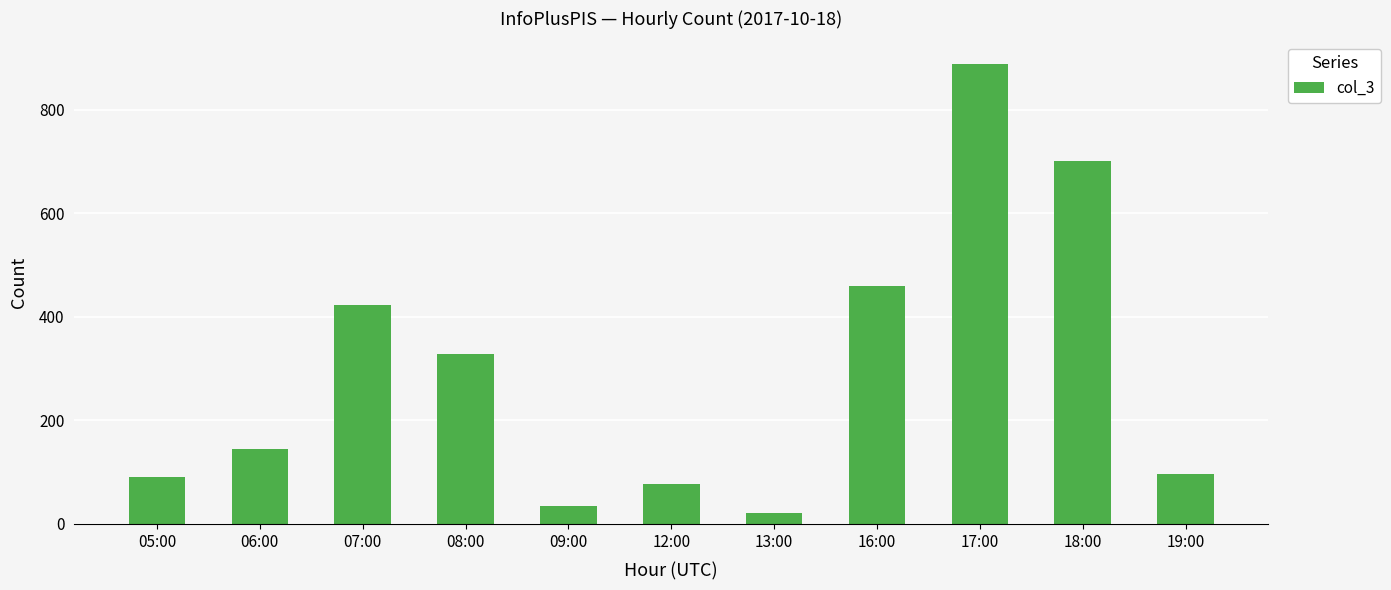

Reading left to right, transcribe all the data shown in this chart.

90	145	424	329	35	77	21	460	888	701	96